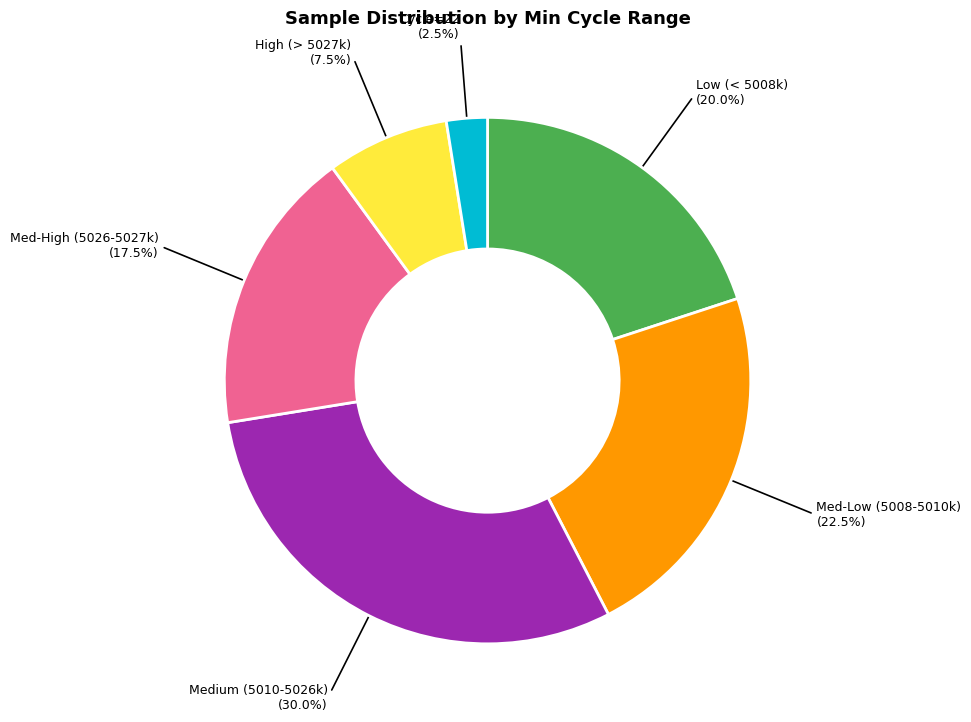

Does any single category account for the majority?

No